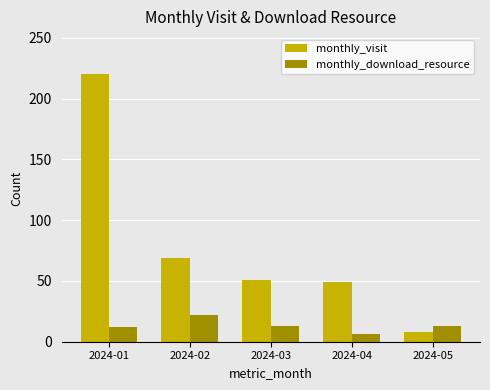

Rank the series by their average value, from lowest to highest.

monthly_download_resource, monthly_visit